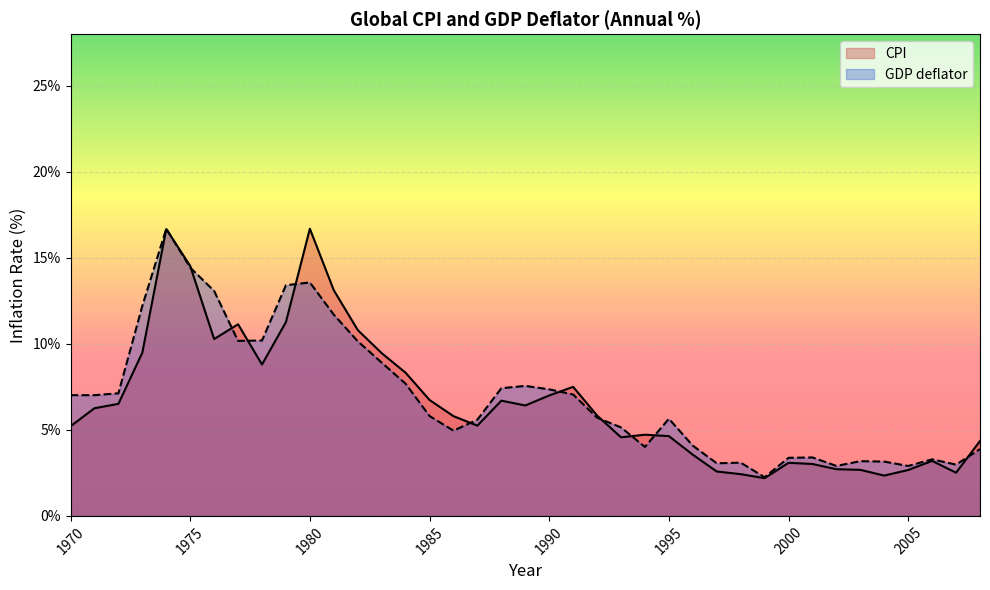

How many intersections are there between CPI and GDP deflator?

11